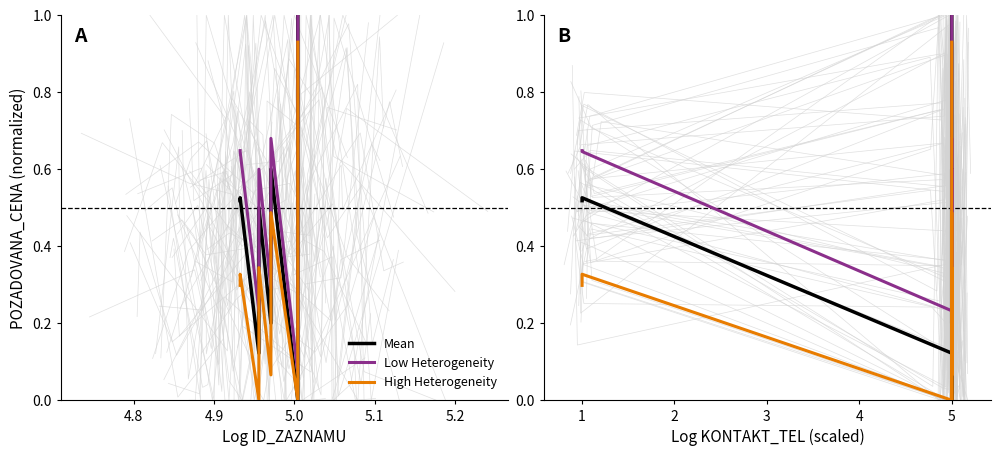

What are all the series names shown in the legend?

Mean, Low Heterogeneity, High Heterogeneity